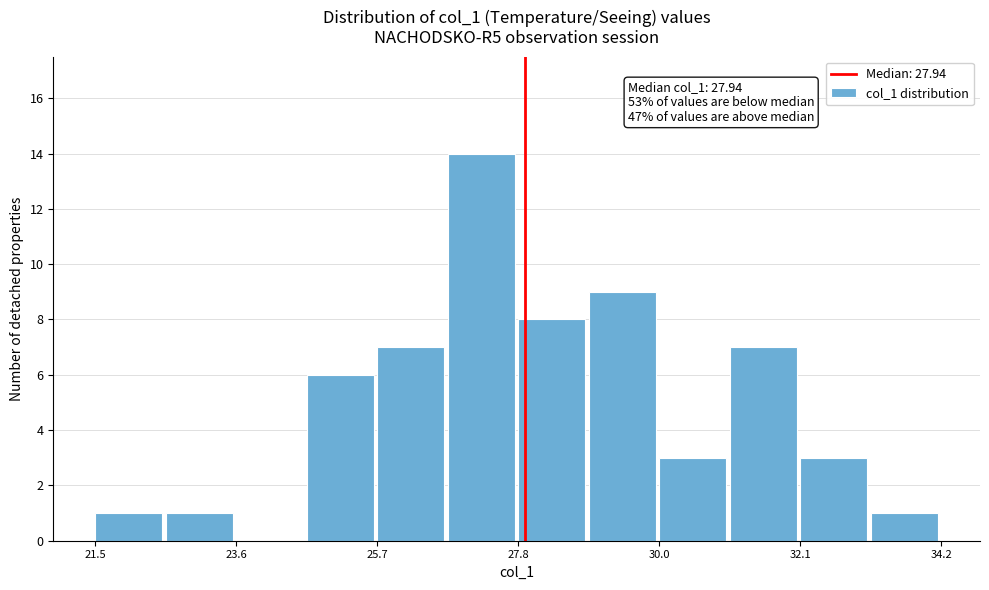

Around what value on the x-axis is the tallest bar? Give the approximate position of its centre, as read against the axis.

27.5